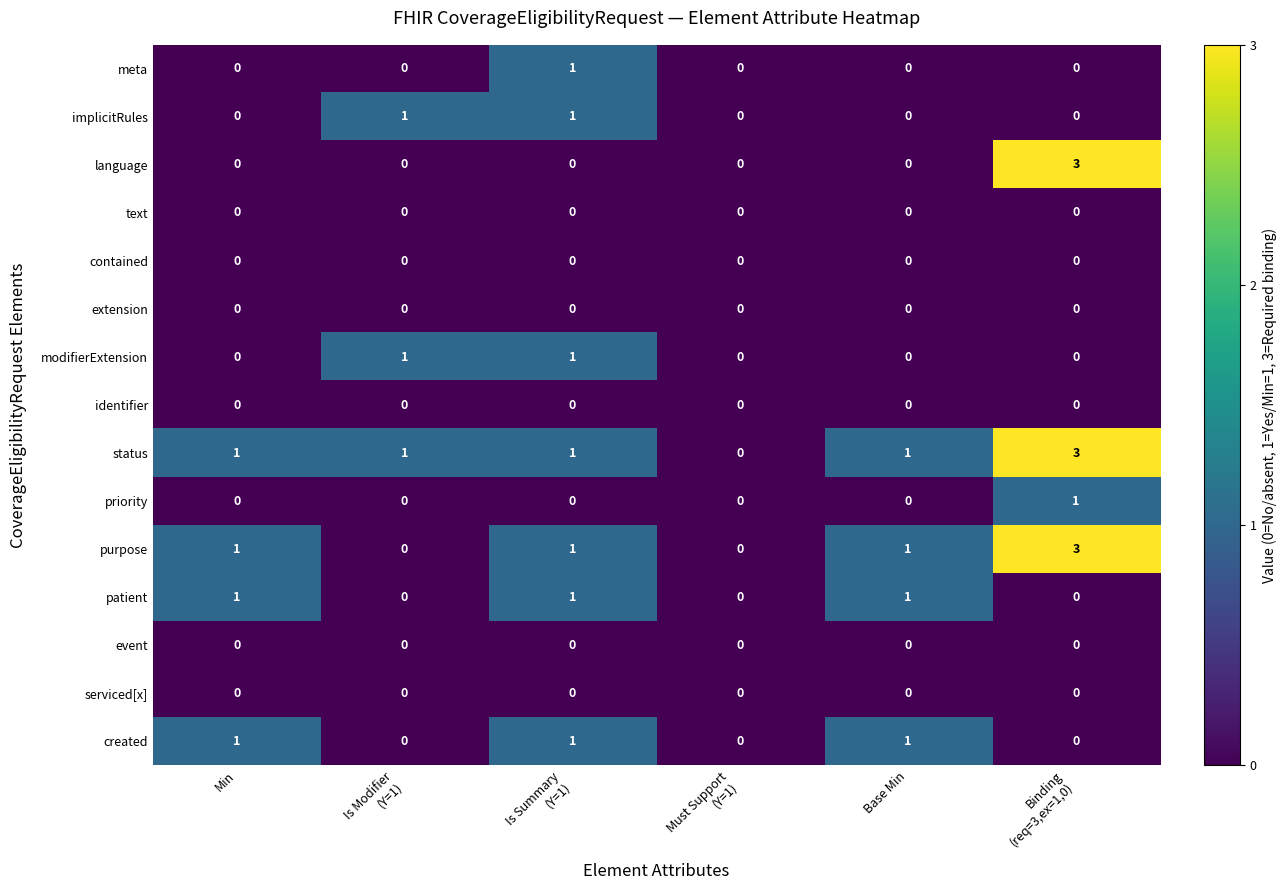

Count the priority values in the range 0 to 1.

6